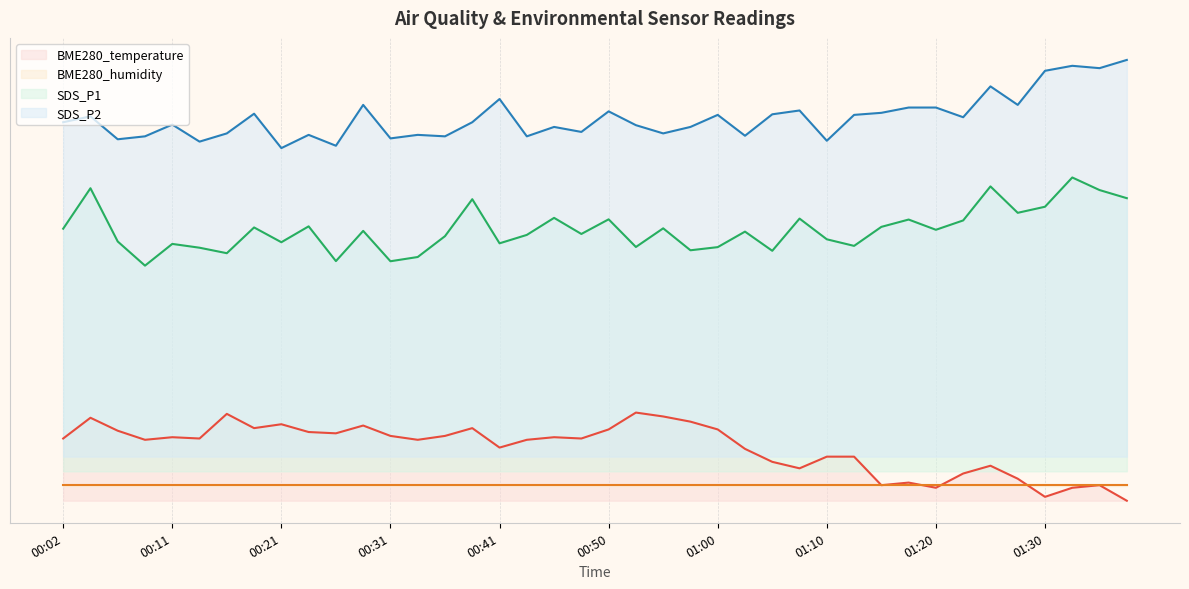

Read the BME280_temperature value at 01:38.

5.3